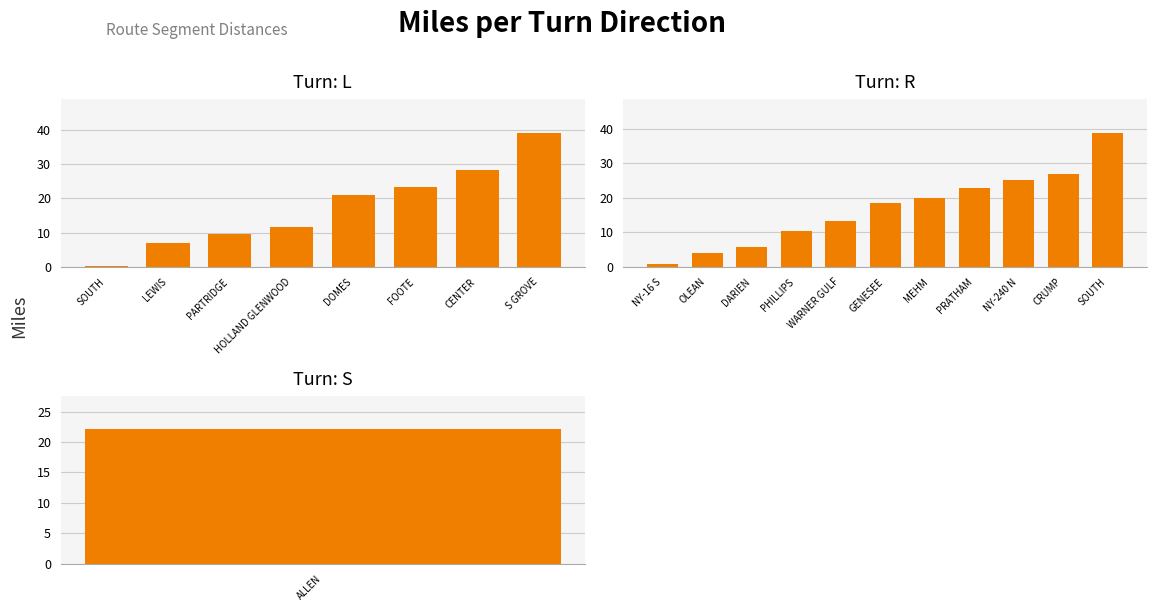

What is the average value?

17.5